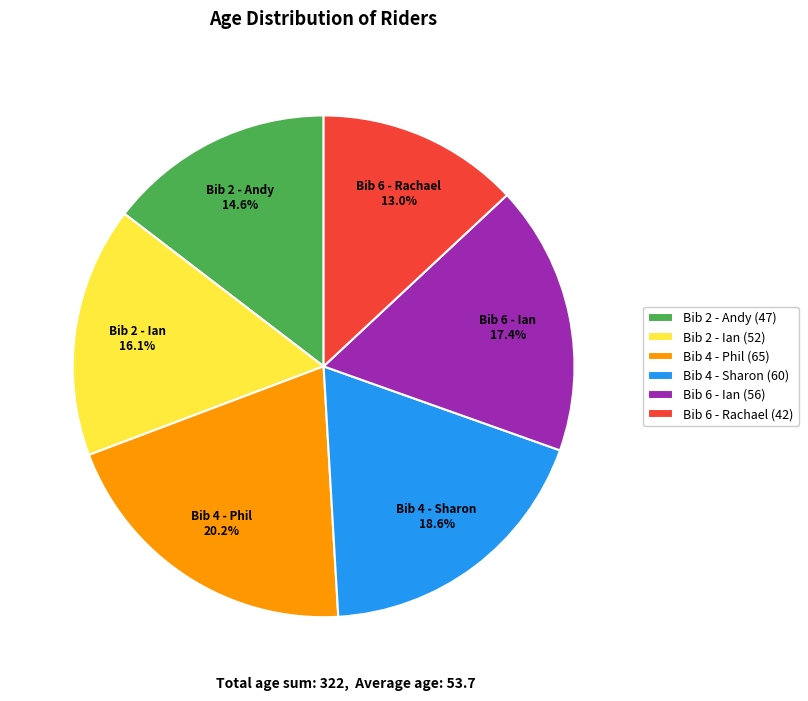

Is the sum of Bib 6 - Ian (56) and Bib 4 - Phil (65) greater than half?

No